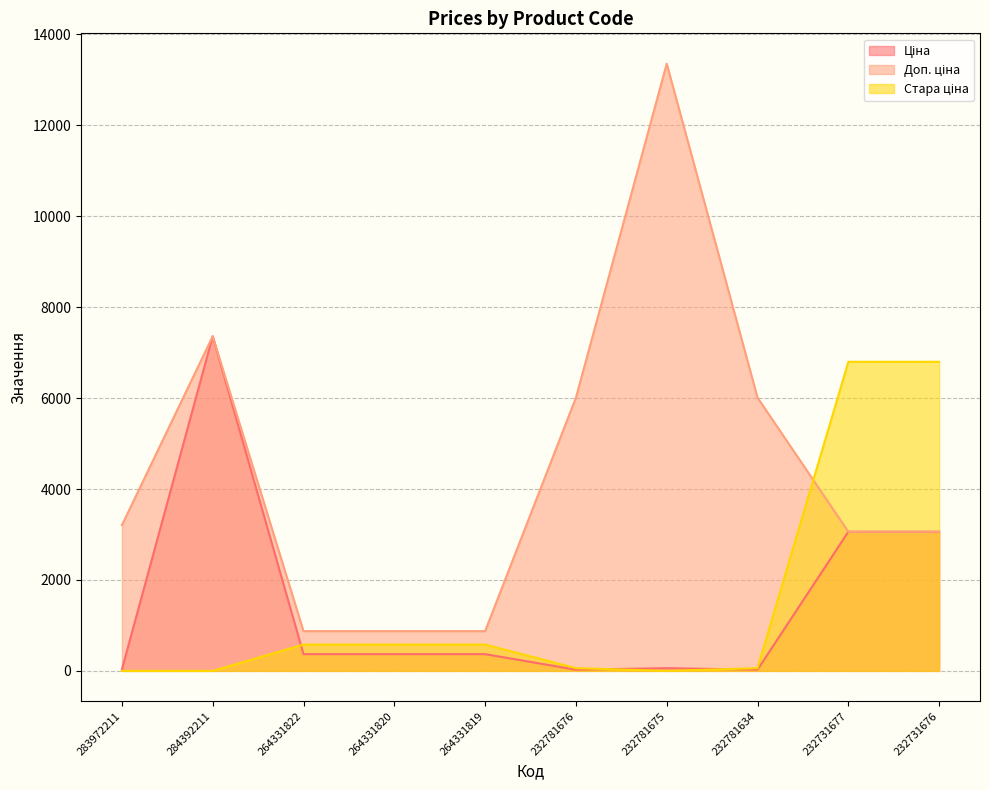

True or false: Доп. ціна and Ціна cross at least once.

False